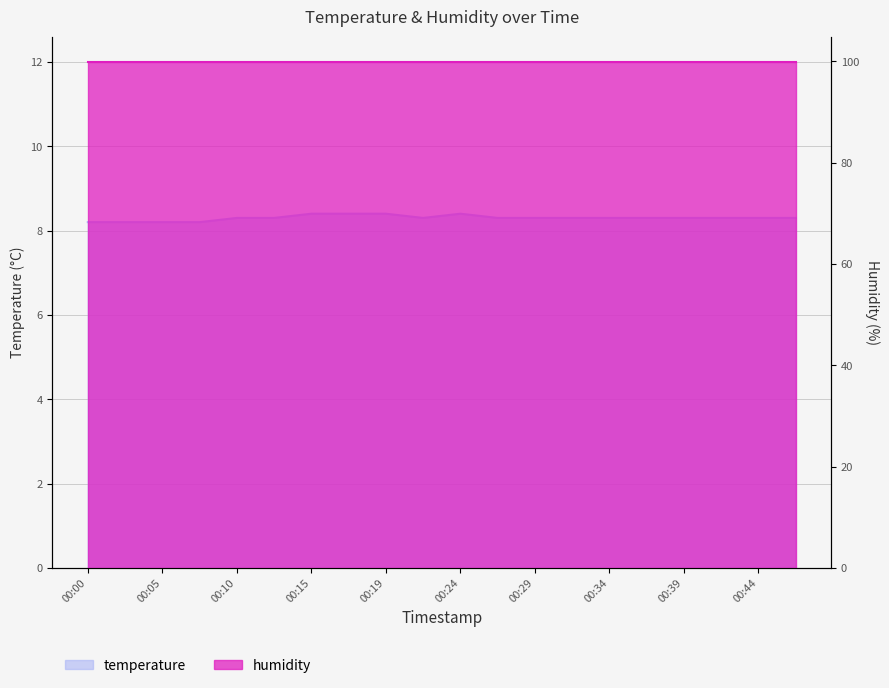

How many interior local valleys (lower than both neighbors) does the data have?

1